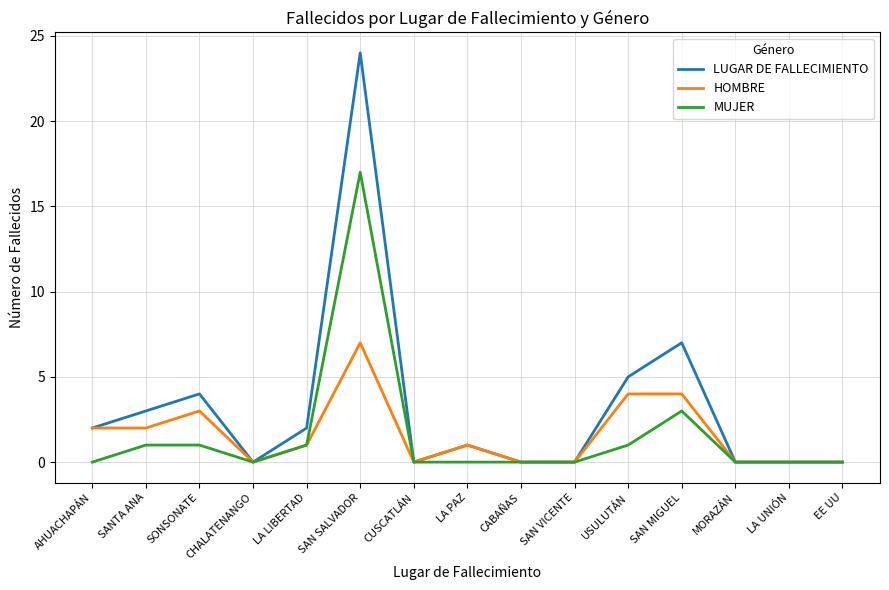

How many values in the HOMBRE series are below 1?

7